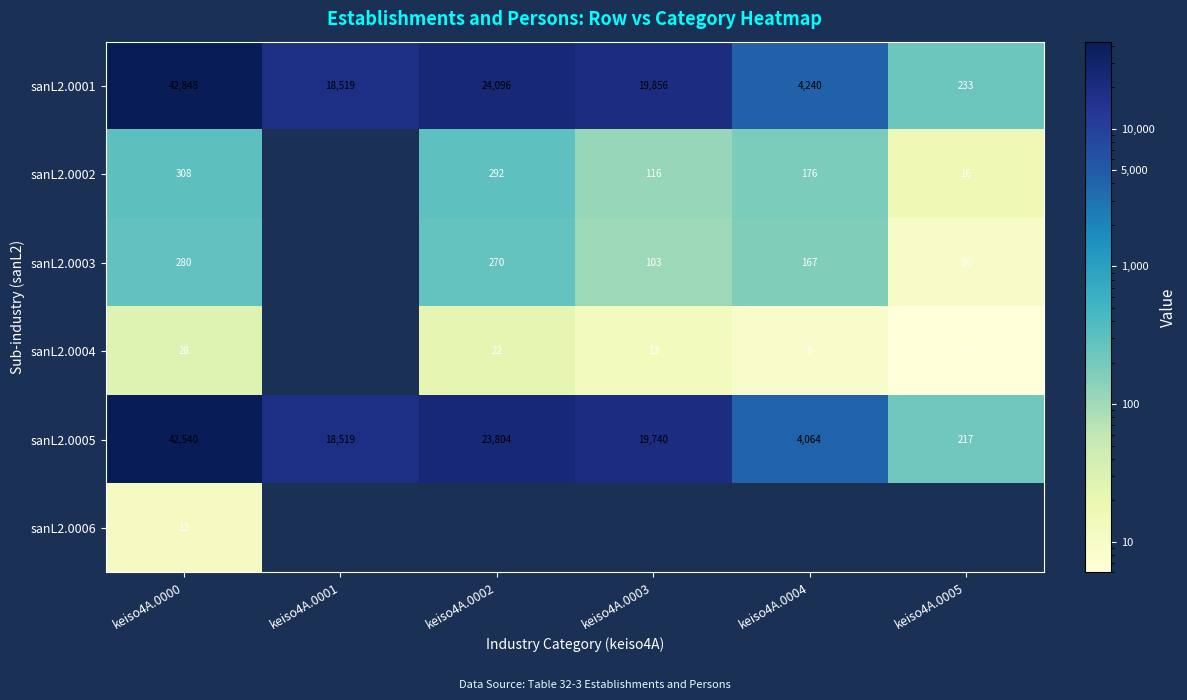

At which category does the chart reach its peak across all series?

keiso4A.0000